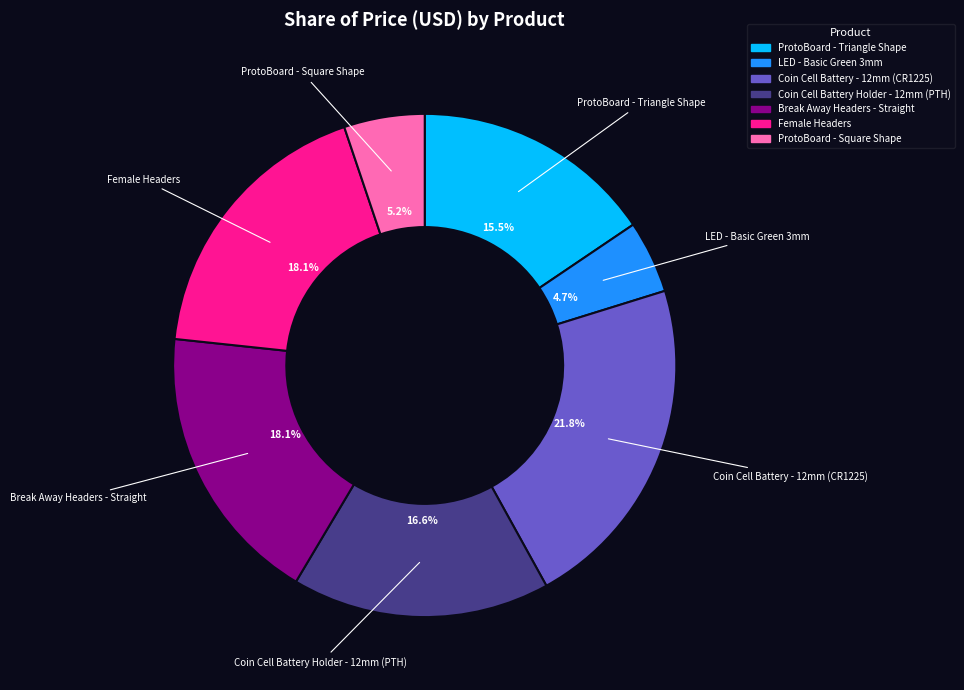

Which has a higher value, ProtoBoard - Square Shape or Coin Cell Battery Holder - 12mm (PTH)?

Coin Cell Battery Holder - 12mm (PTH)